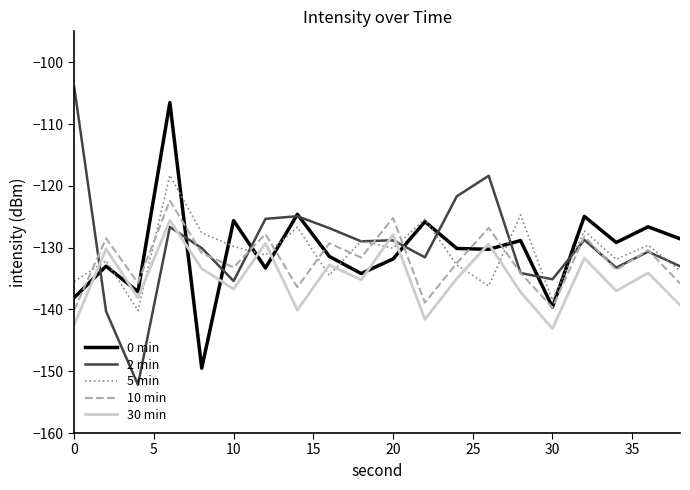

What is the minimum value shown in the chart?

-152.2